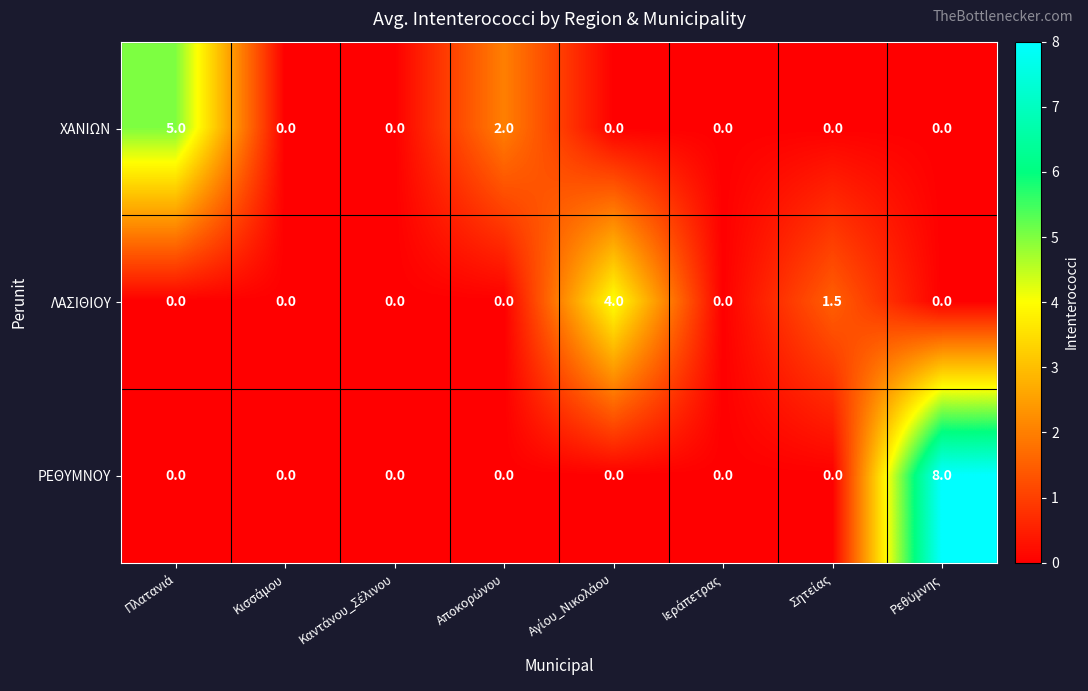

Rank the series by their average value, from lowest to highest.

ΛΑΣΙΘΙΟΥ, ΧΑΝΙΩΝ, ΡΕΘΥΜΝΟΥ